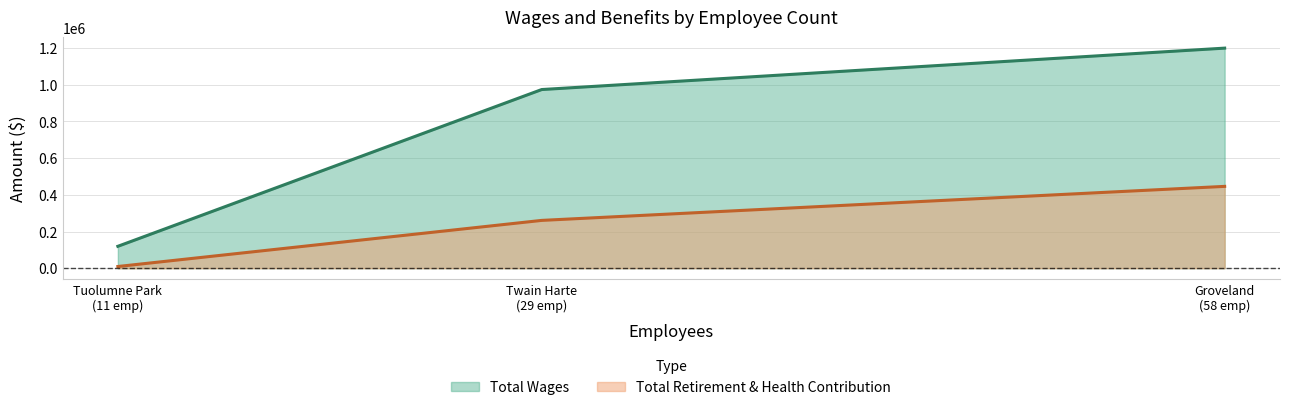

How many lines are shown in the chart?

2